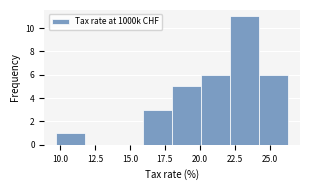

Which range on the x-axis has the tallest bar?

22.0 to 24.5